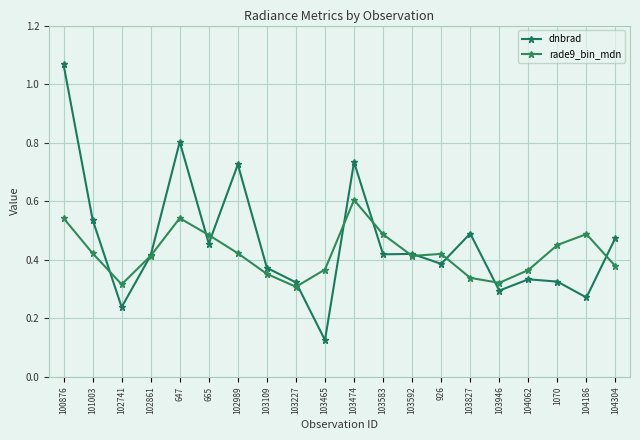

Reading left to right, transcribe all the data shown in this chart.

dnbrad: 1.1	0.5	0.2	0.4	0.8	0.5	0.7	0.4	0.3	0.1	0.7	0.4	0.4	0.4	0.5	0.3	0.3	0.3	0.3	0.5
rade9_bin_mdn: 0.5	0.4	0.3	0.4	0.5	0.5	0.4	0.4	0.3	0.4	0.6	0.5	0.4	0.4	0.3	0.3	0.4	0.5	0.5	0.4